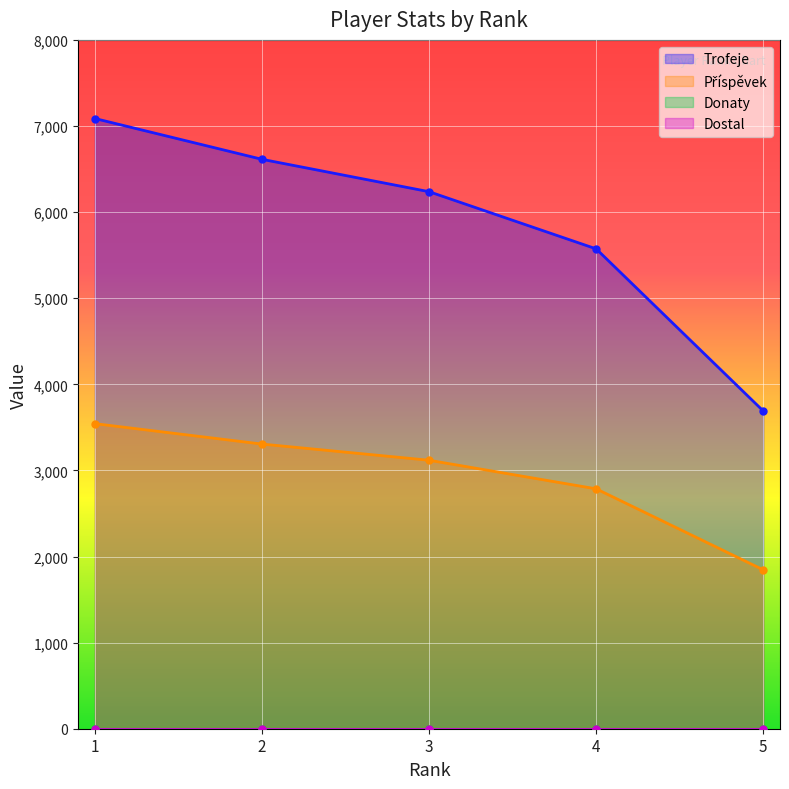

What is the value of the Trofeje point at the 4th from the left?

5573